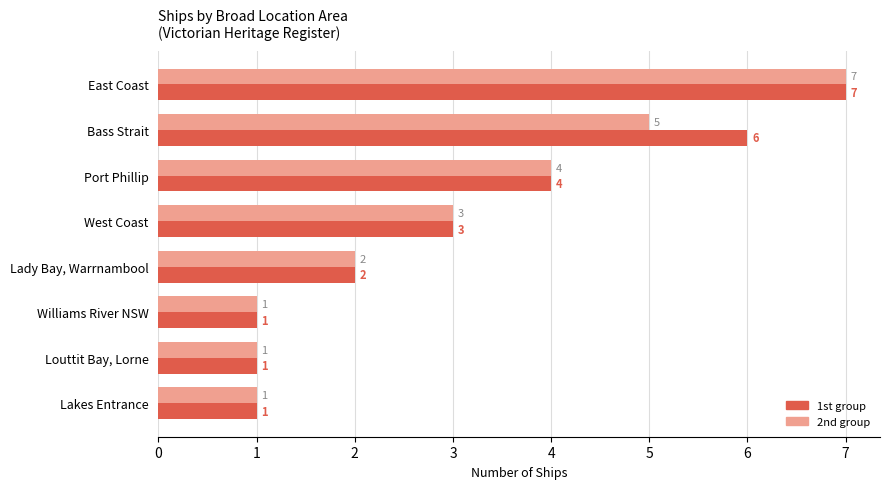

Rank the series by their average value, from lowest to highest.

2nd group, 1st group